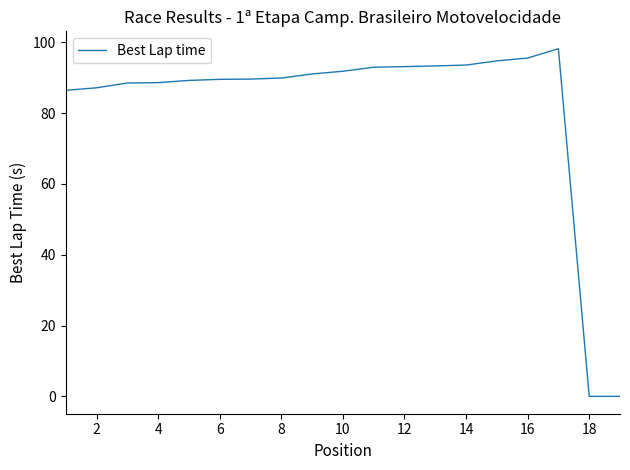

What is the greatest value displayed?

98.2